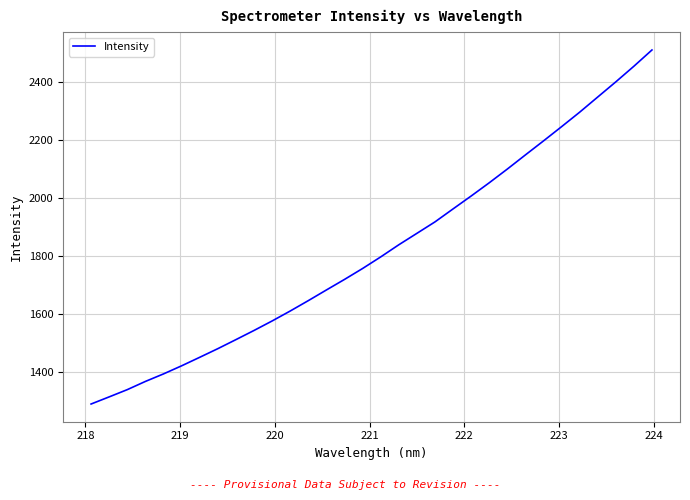

How many values are below 1797?

16